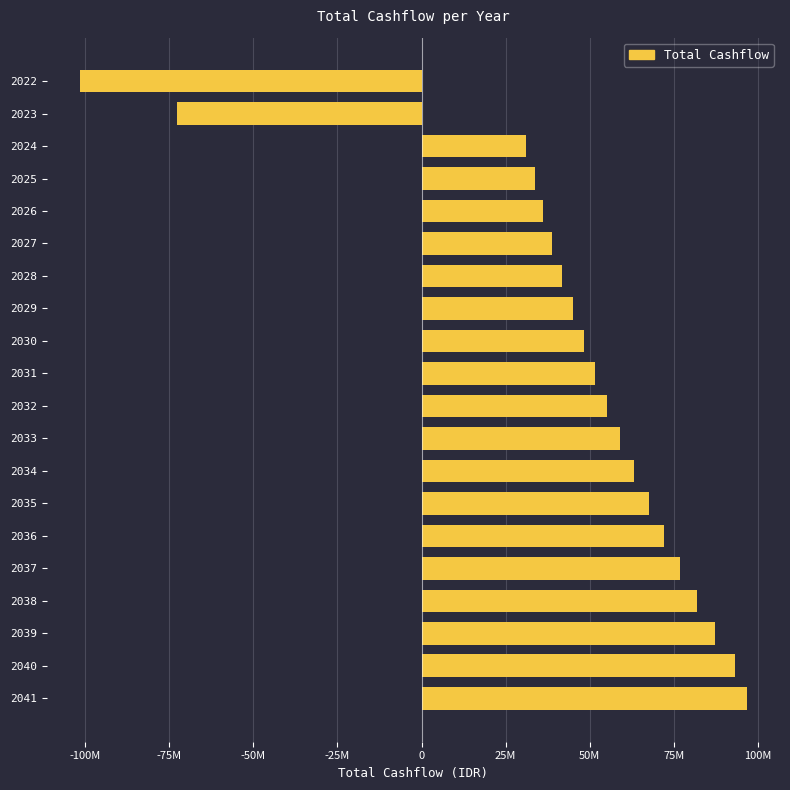

Are the bars horizontal?

Yes